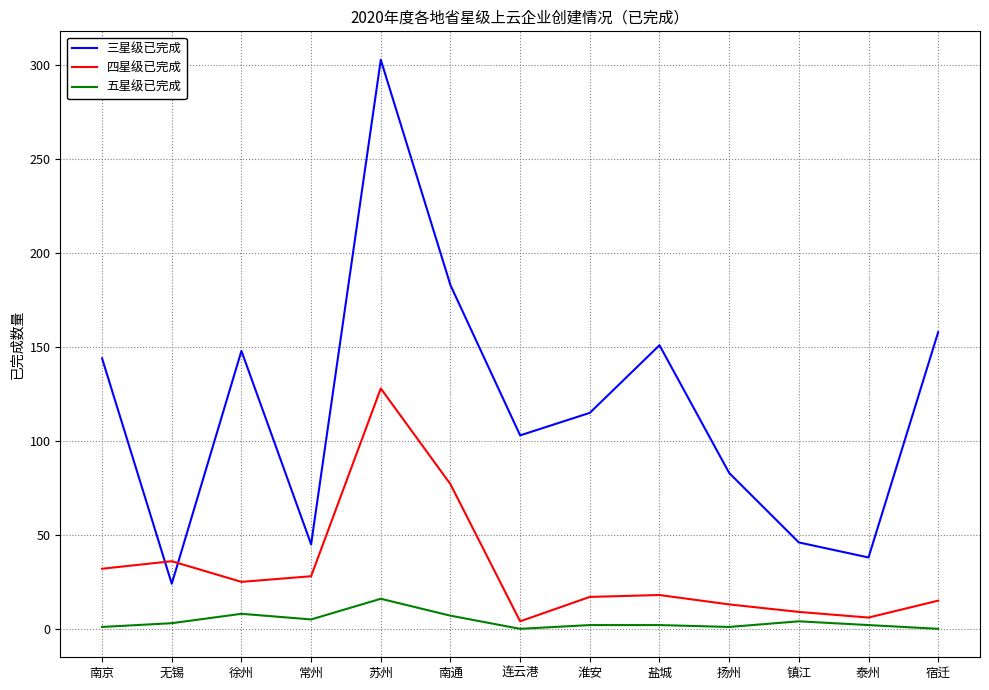

What is the spread (max minus min) of values at 徐州?

140